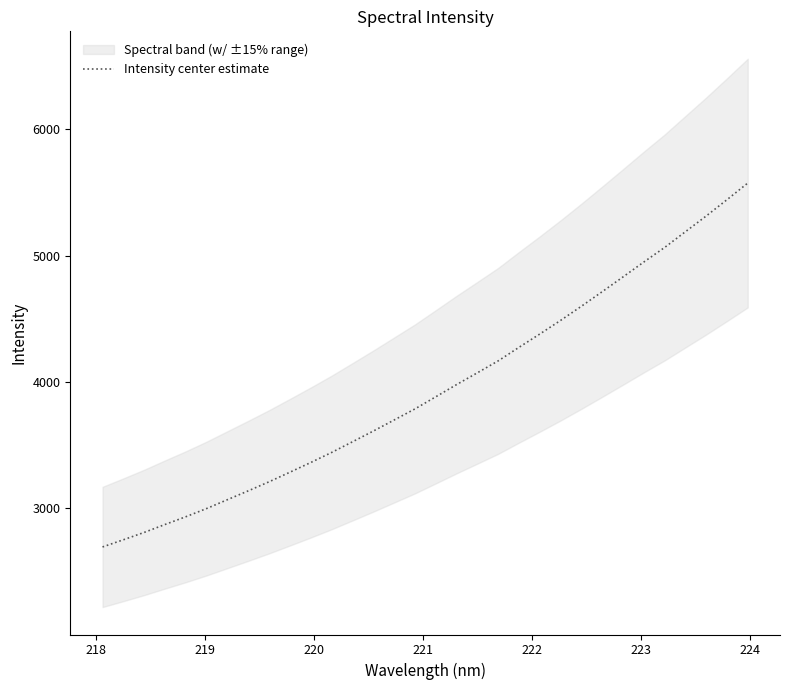

True or false: there are more than 1 points higher than both neighbors.

False